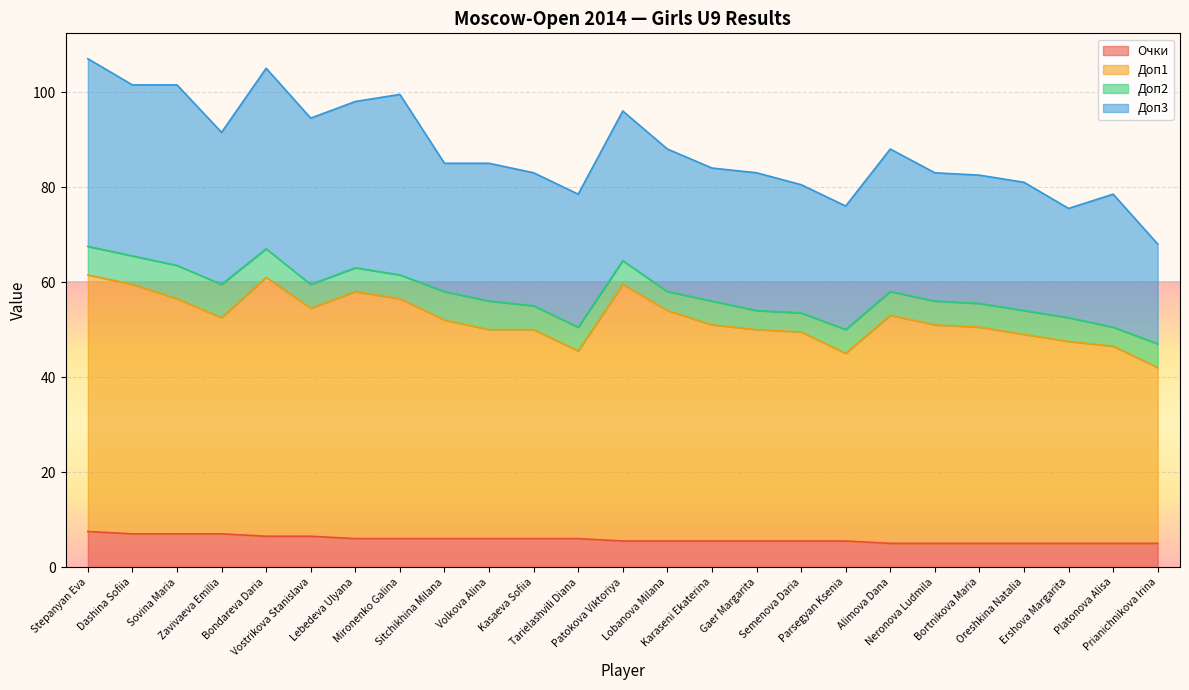

What are all the series names shown in the legend?

Очки, Доп1, Доп2, Доп3